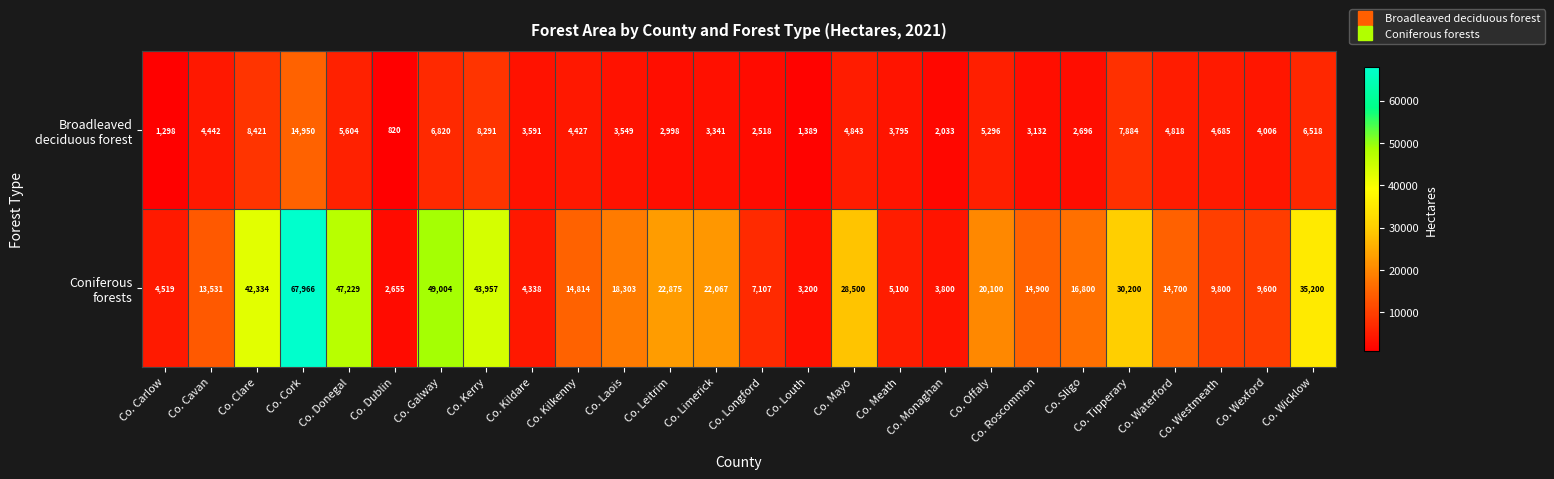

What is the total value across all series at Co. Clare?

50755